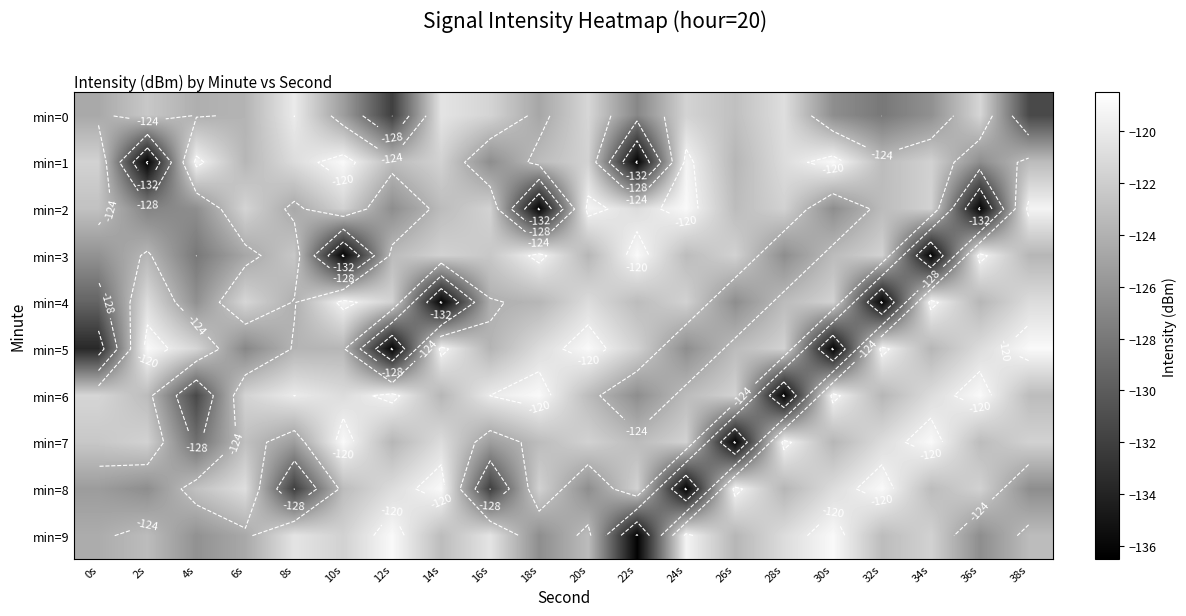

What is the spread (max minus min) of values at 24s?

17.4